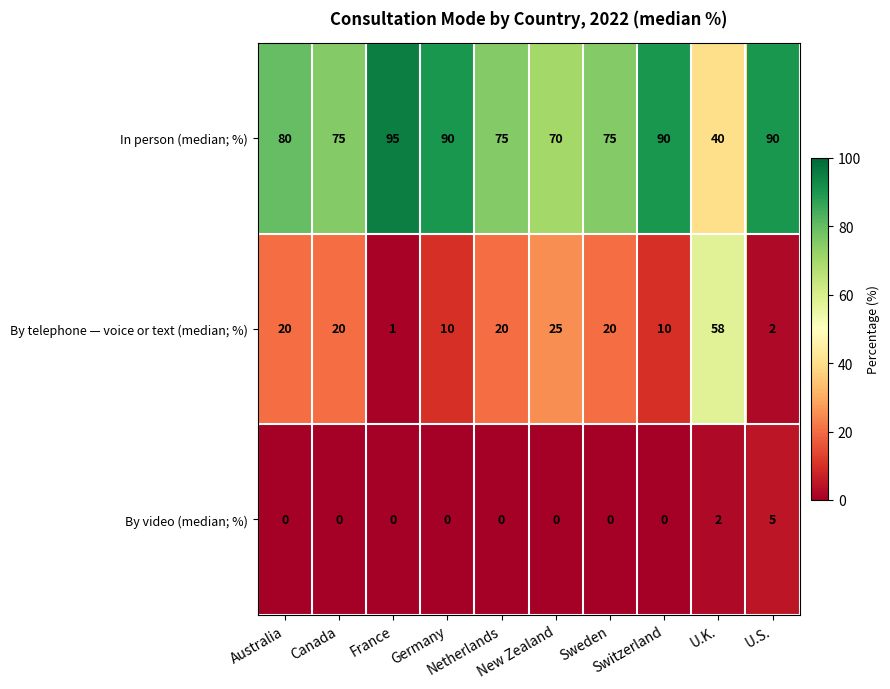

What is the difference between the second highest and minimum values in the By telephone — voice or text (median; %) series?

24